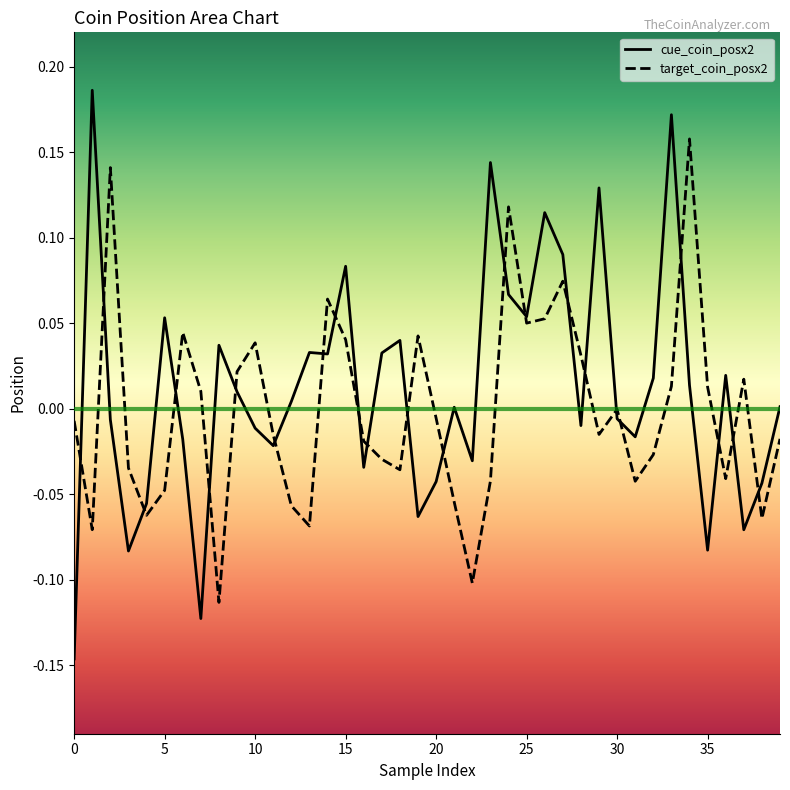

List the series in order of their peak value, lowest first.

target_coin_posx2, cue_coin_posx2